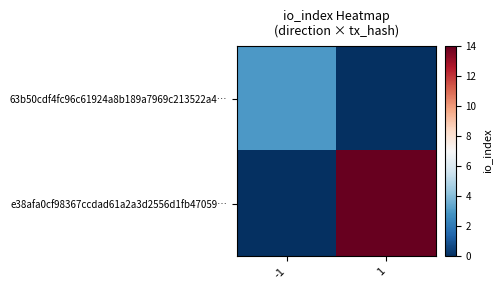

What is the spread (max minus min) of values at -1?

3